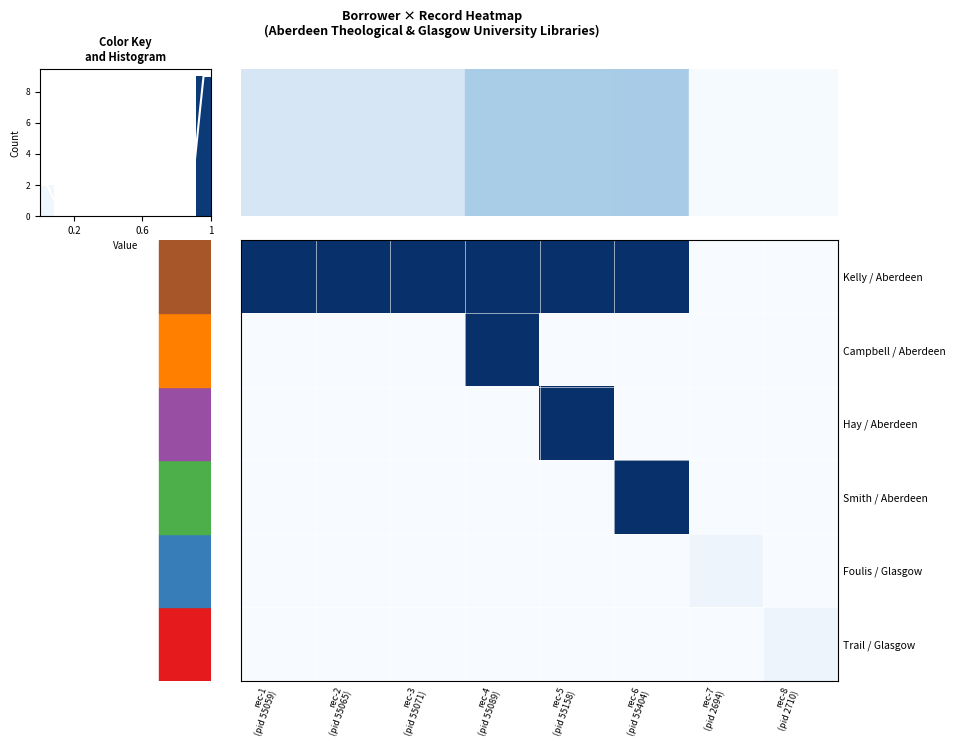

Is it true that row_0 equals 0.0 at 7?

True